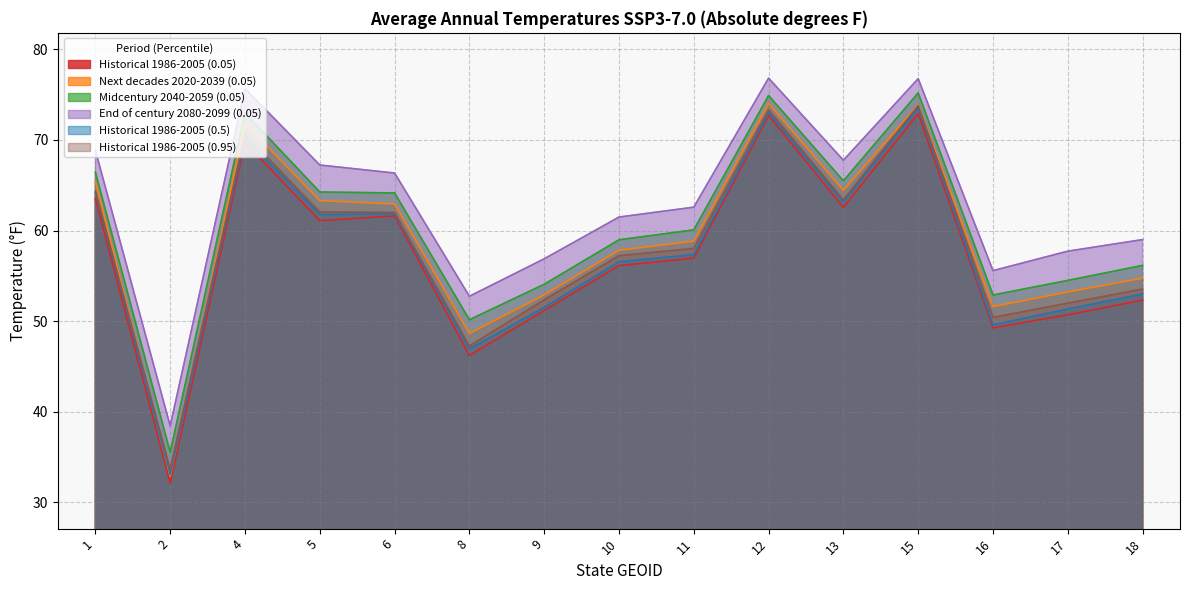

How many values in the Midcentury 2040-2059 (0.05) series are below 60?

7